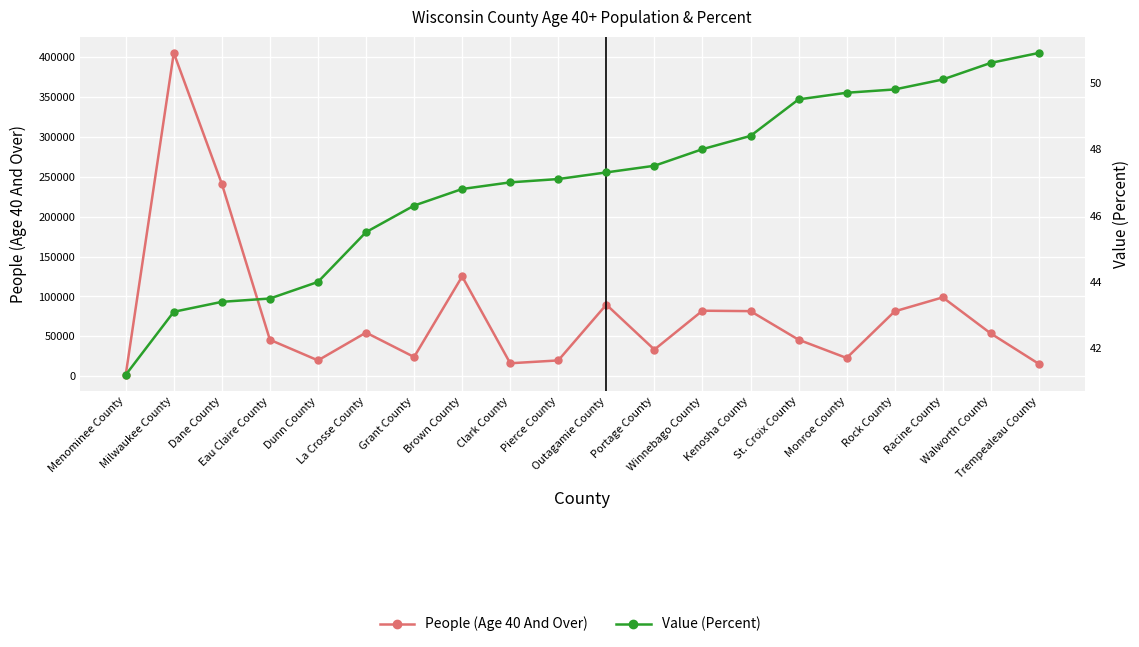

Which category has the lowest value in the People (Age 40 And Over) series?

Menominee County